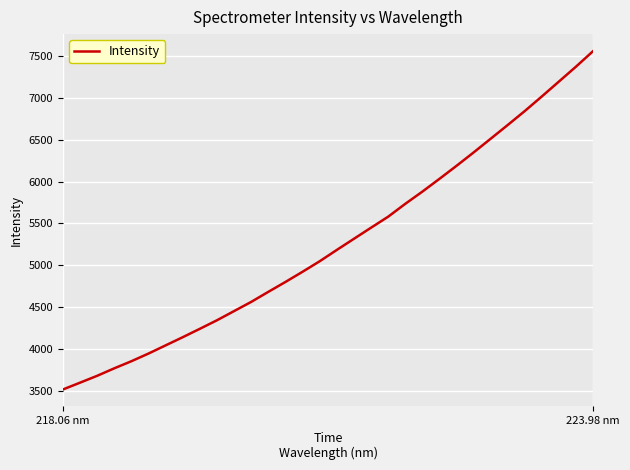

How many values are below 5183?

16